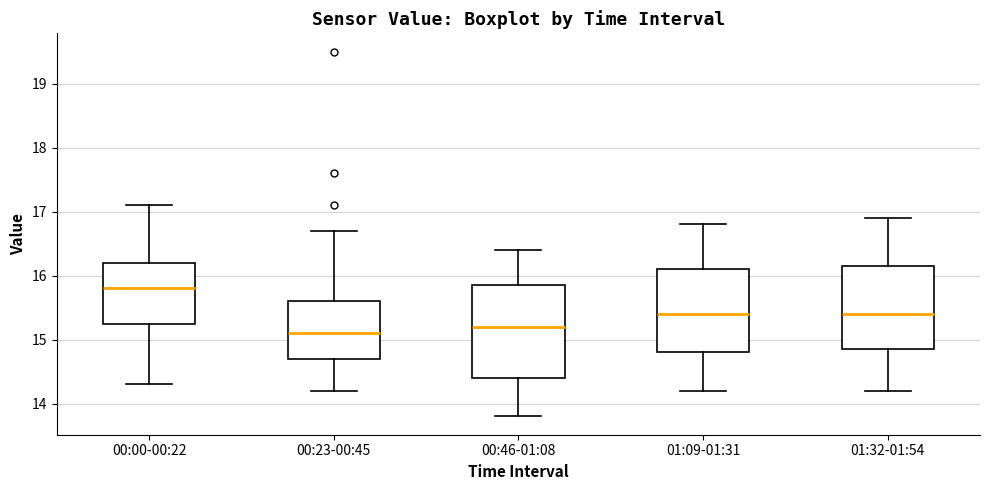

Reading left to right, read every box against the y-axis: the position of its median line, the range the box covers, and the ends of its whiskers. The values are not printed on the chart, so give them approximately, as read against the axis.

00:00-00:22: median 15.8, box 15.3 to 16.2, whiskers 14.3 to 17.1
00:23-00:45: median 15.1, box 14.7 to 15.6, whiskers 14.2 to 16.7
00:46-01:08: median 15.2, box 14.4 to 15.9, whiskers 13.8 to 16.4
01:09-01:31: median 15.4, box 14.8 to 16.1, whiskers 14.2 to 16.8
01:32-01:54: median 15.4, box 14.9 to 16.2, whiskers 14.2 to 16.9